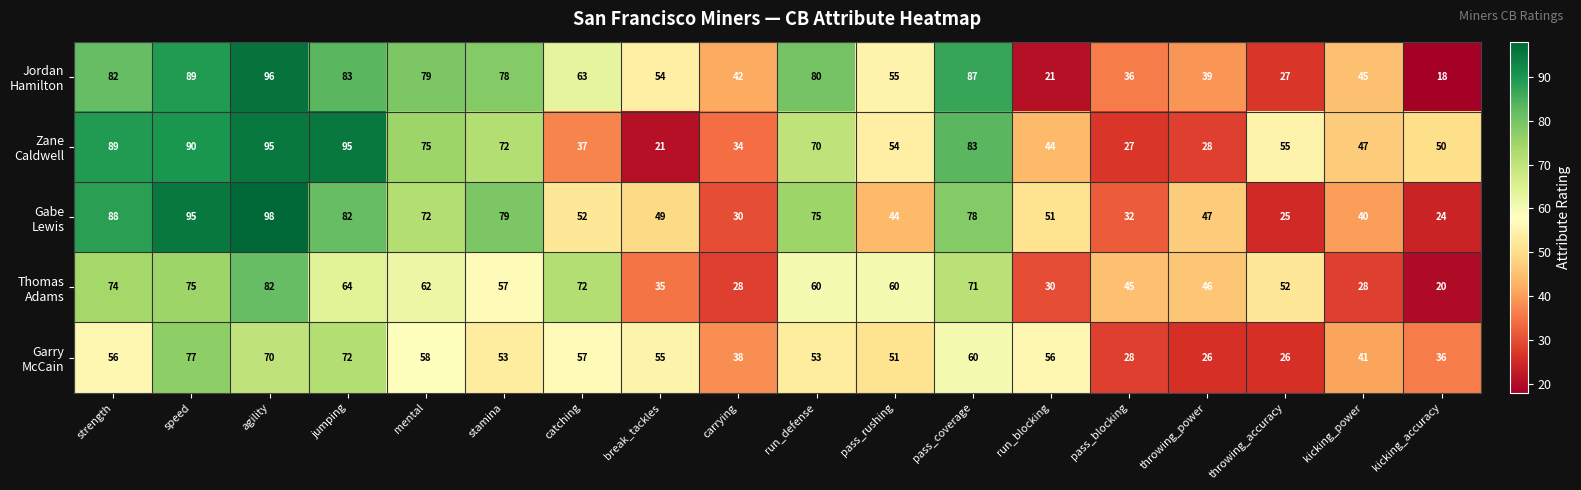

What is the maximum value shown in the chart?

98